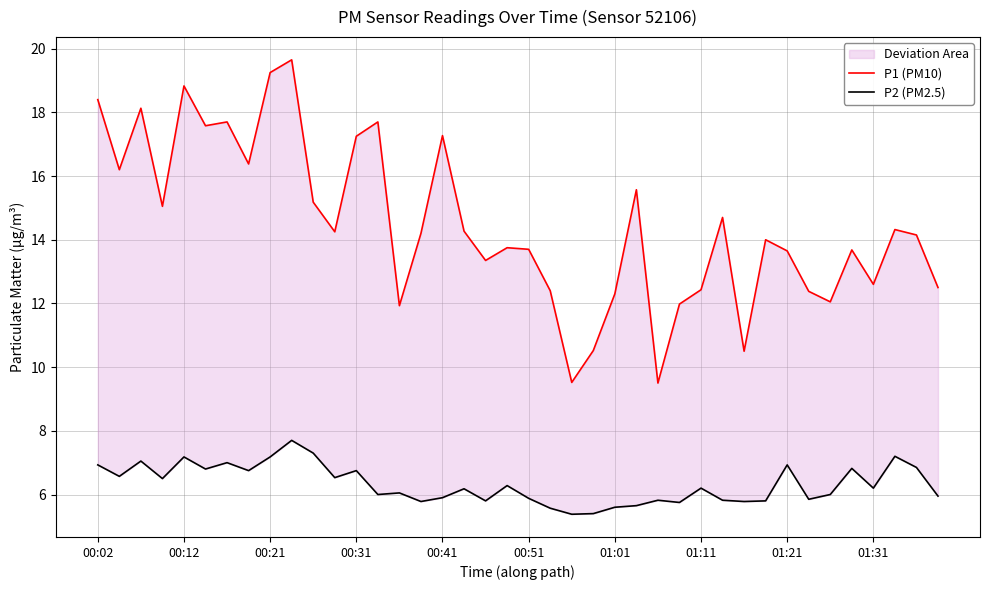

How many data points in P2 (PM2.5) are less than 6?

16